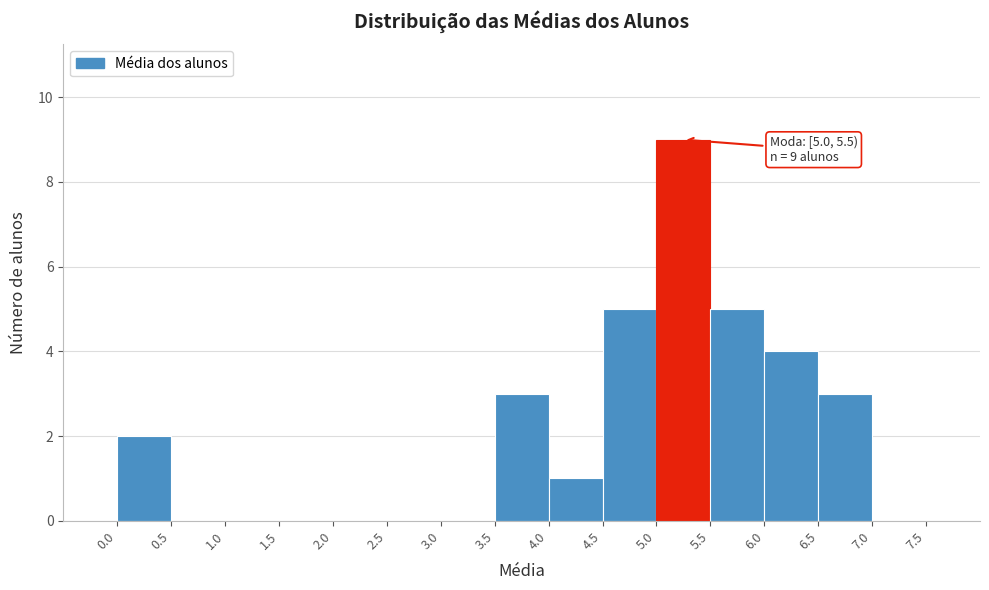

Which range on the x-axis has the tallest bar?

5.0 to 5.5